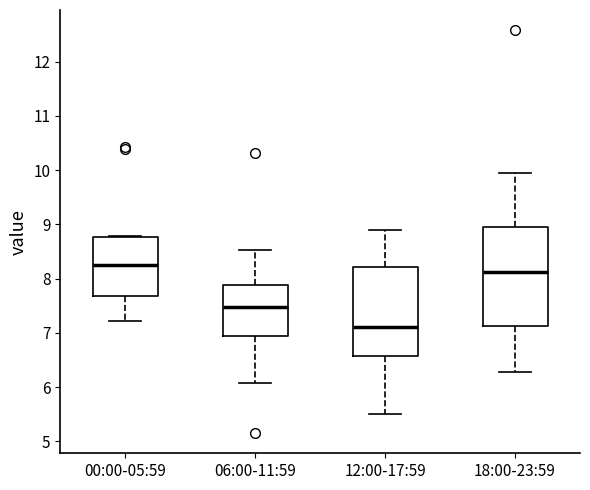

Reading left to right, transcribe this box plot: for each box, give where its median line is, the range the box spans, and where its two whiskers end, as read against the y-axis. The values are not printed on the chart, so give them approximately, as read against the axis.

00:00-05:59: median 8.3, box 7.7 to 8.8, whiskers 7.2 to 8.8
06:00-11:59: median 7.5, box 6.9 to 7.9, whiskers 6.1 to 8.5
12:00-17:59: median 7.1, box 6.6 to 8.2, whiskers 5.5 to 8.9
18:00-23:59: median 8.1, box 7.1 to 9.0, whiskers 6.3 to 10.0